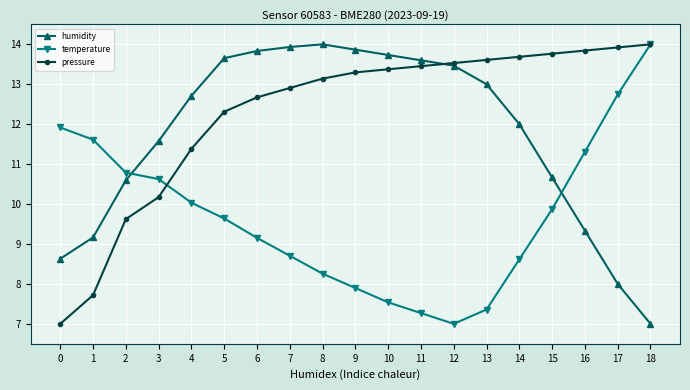

What is the difference between the second highest and minimum values in the humidity series?

6.9